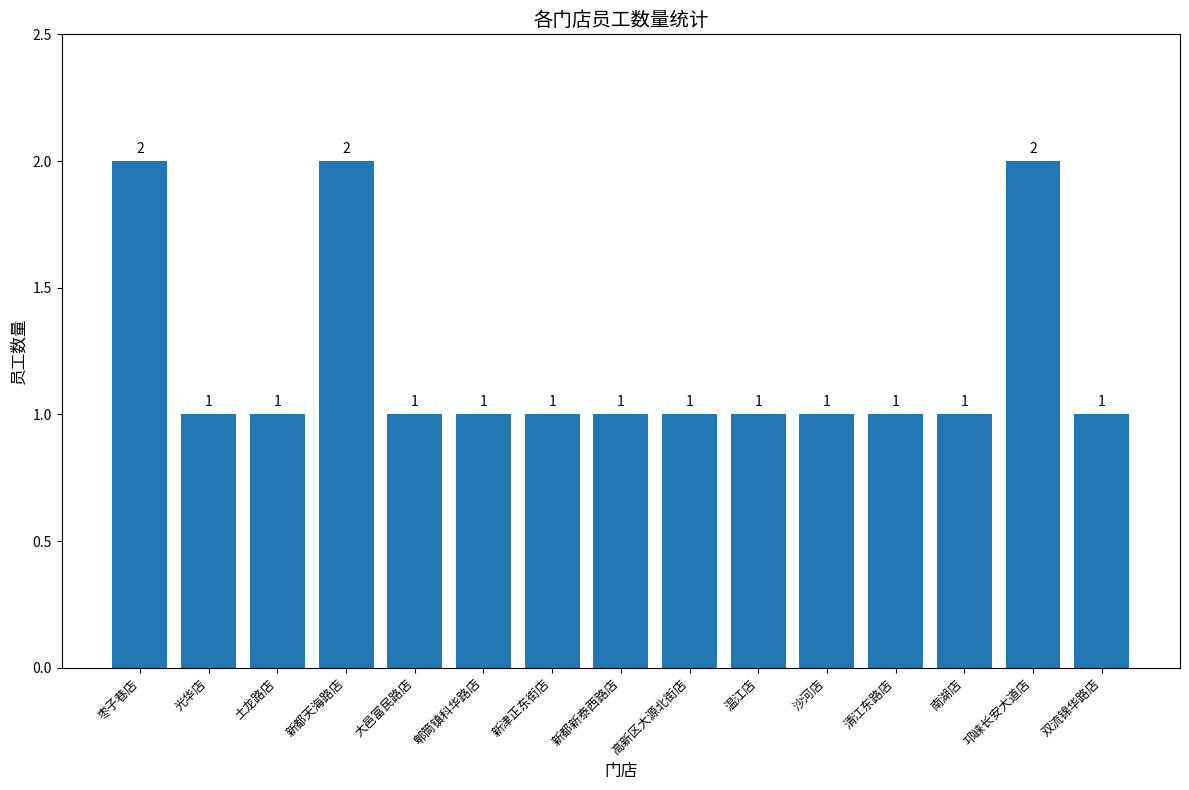

The value at 郫筒镇科华路店 is 1. True or false?

True